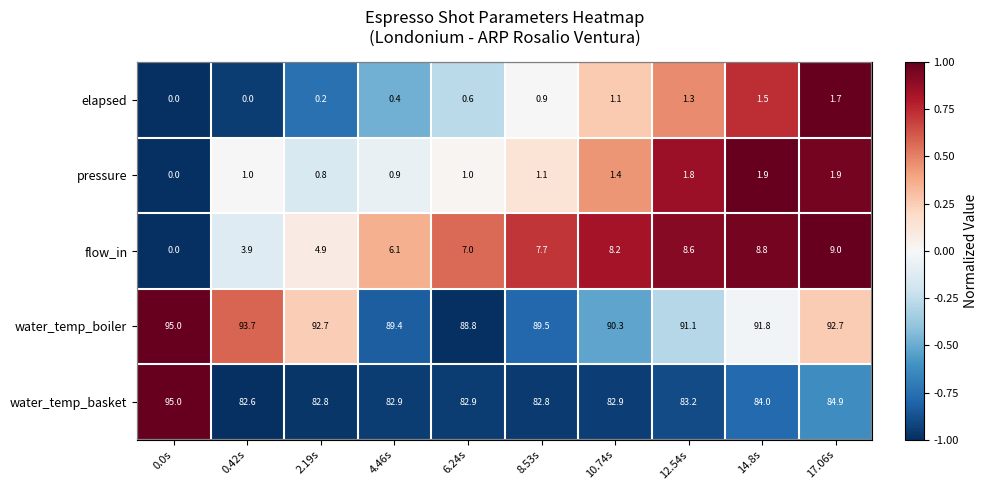

What is the spread (max minus min) of values at 14.8s?

90.3